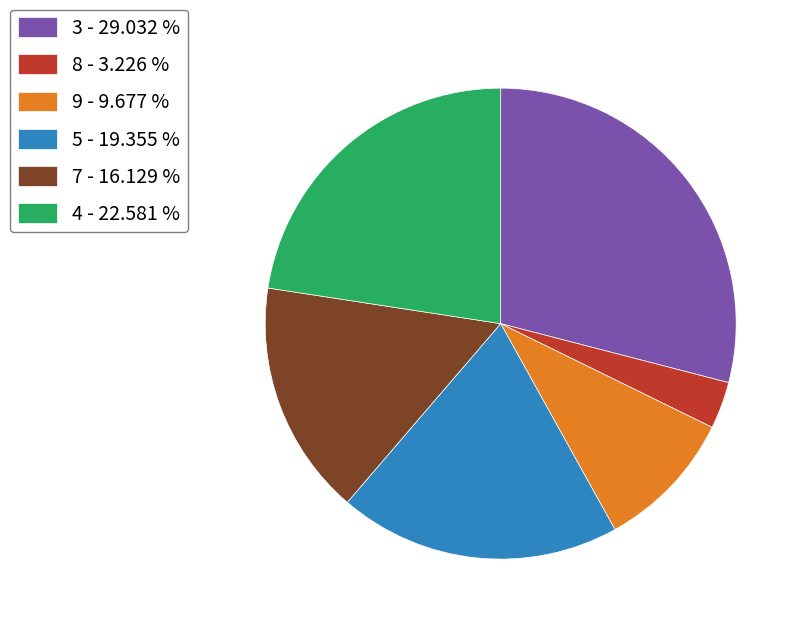

Count the number of slices in the pie.

6